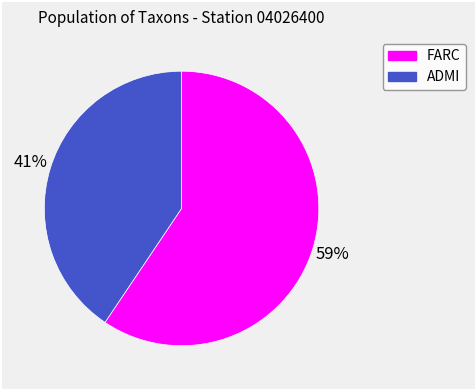

Is there a majority slice in this chart?

Yes